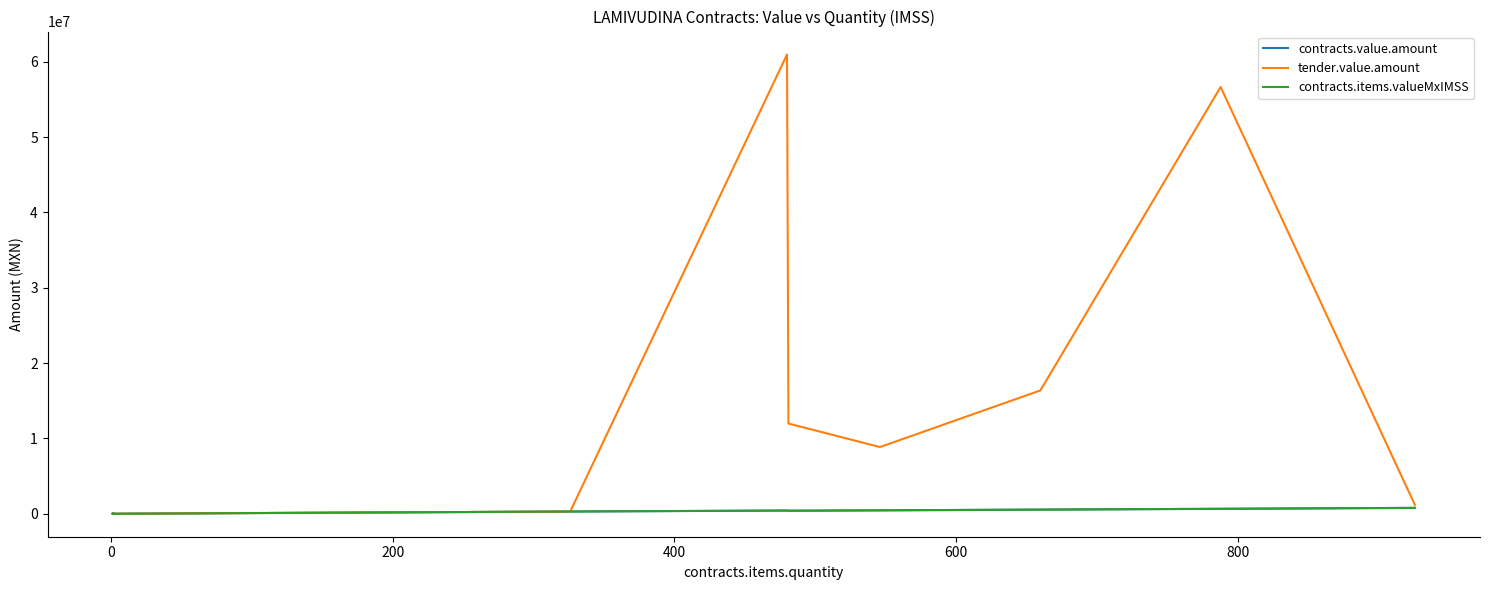

What are all the series names shown in the legend?

contracts.value.amount, tender.value.amount, contracts.items.valueMxIMSS